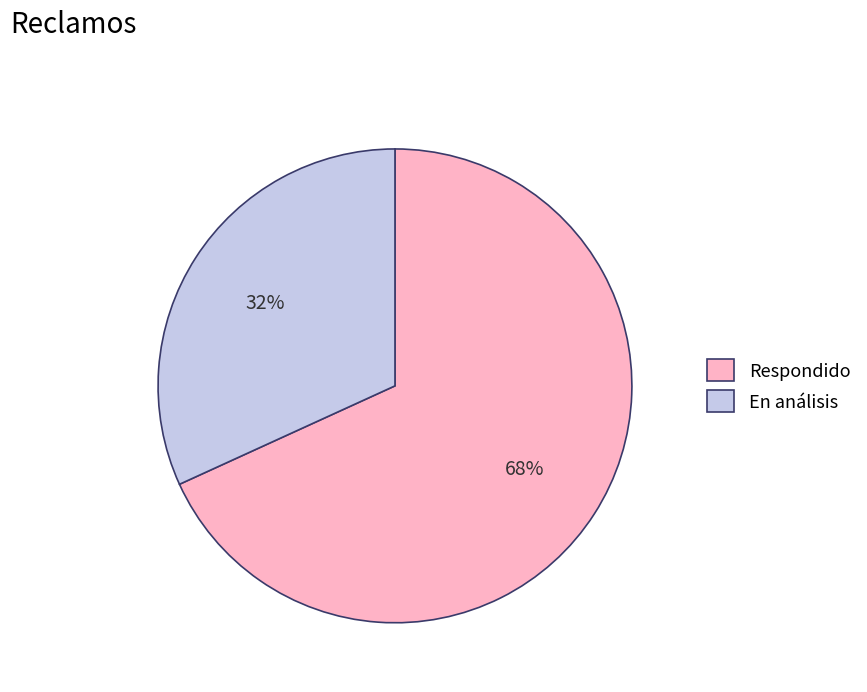

Is it true that Respondido is 68% of the pie?

True